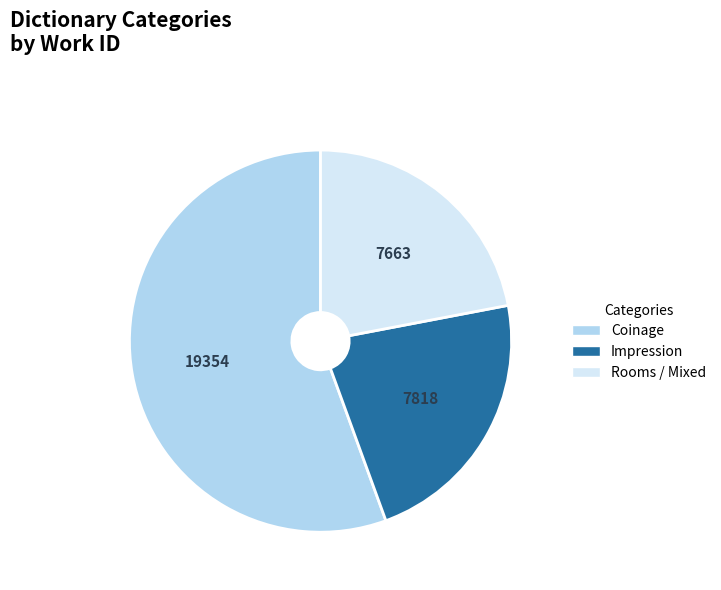

Is there a majority slice in this chart?

Yes